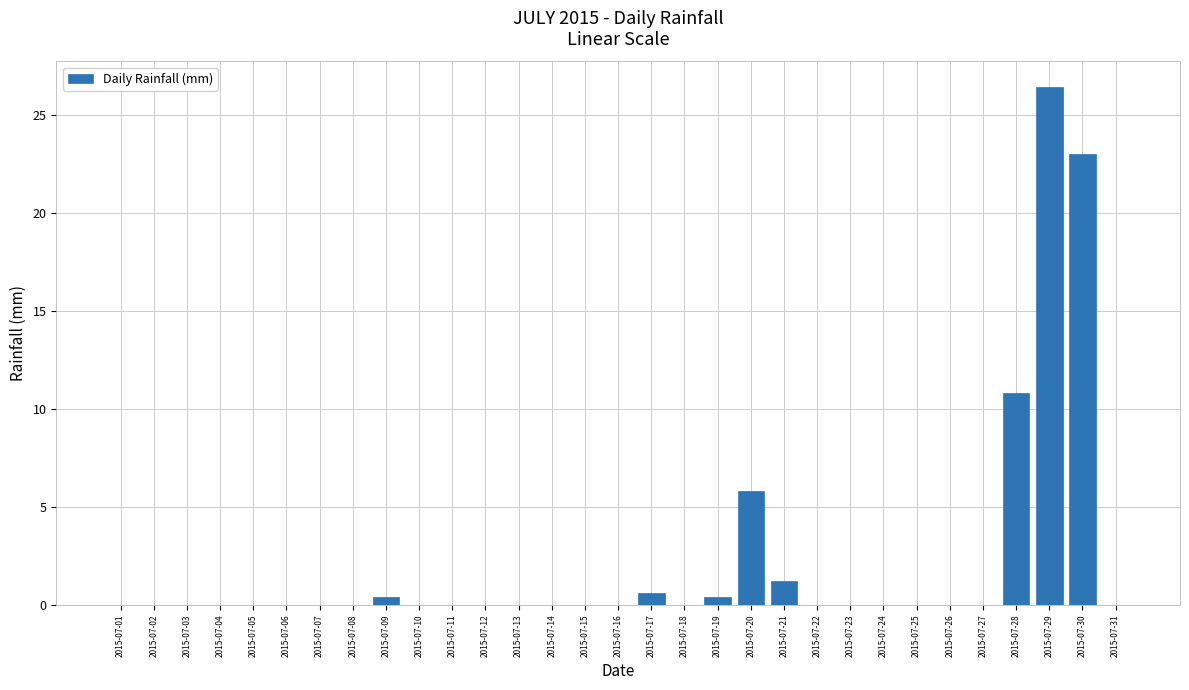

What is the change in value from 2015-07-28 to 2015-07-31?

-10.8